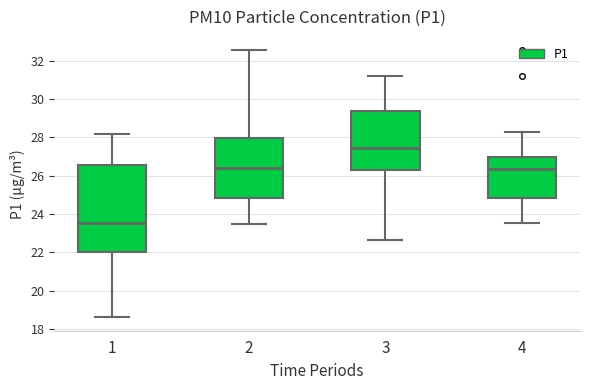

Reading left to right, read every box against the y-axis: the position of its median line, the range the box covers, and the ends of its whiskers. The values are not printed on the chart, so give them approximately, as read against the axis.

1: median 23.6, box 22.0 to 26.6, whiskers 18.6 to 28.2
2: median 26.4, box 24.8 to 28.0, whiskers 23.4 to 32.6
3: median 27.4, box 26.2 to 29.4, whiskers 22.6 to 31.2
4: median 26.4, box 24.8 to 27.0, whiskers 23.6 to 28.2